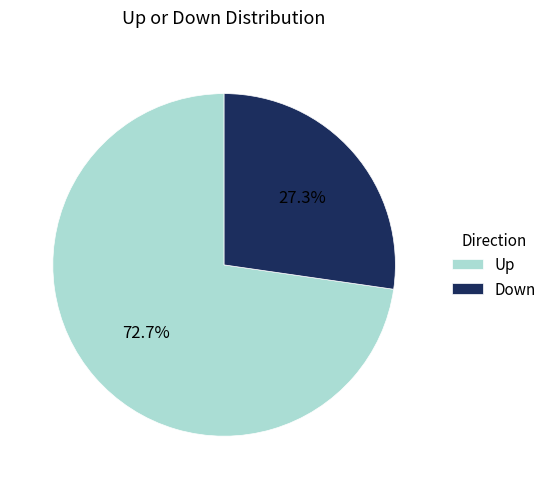

Which category has the smallest portion of the pie?

Down